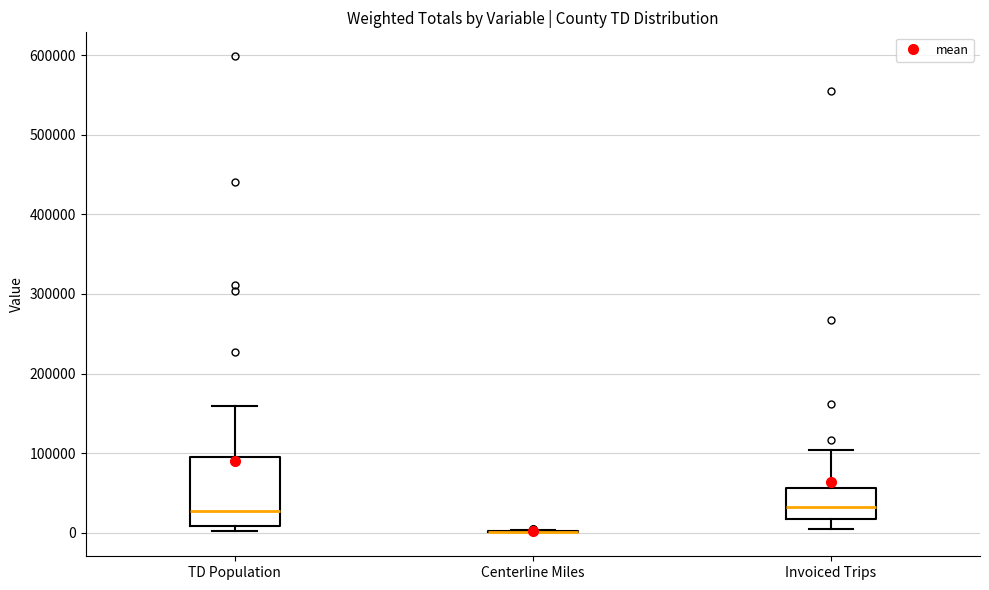

Reading left to right, transcribe this box plot: for each box, give where its median line is, the range the box spans, and where its two whiskers end, as read against the y-axis. The values are not printed on the chart, so give them approximately, as read against the axis.

TD Population: median 30000, box 10000 to 100000, whiskers 0 to 160000
Centerline Miles: box collapsed to a line at 0, whiskers 0 to 0
Invoiced Trips: median 30000, box 20000 to 60000, whiskers 10000 to 100000